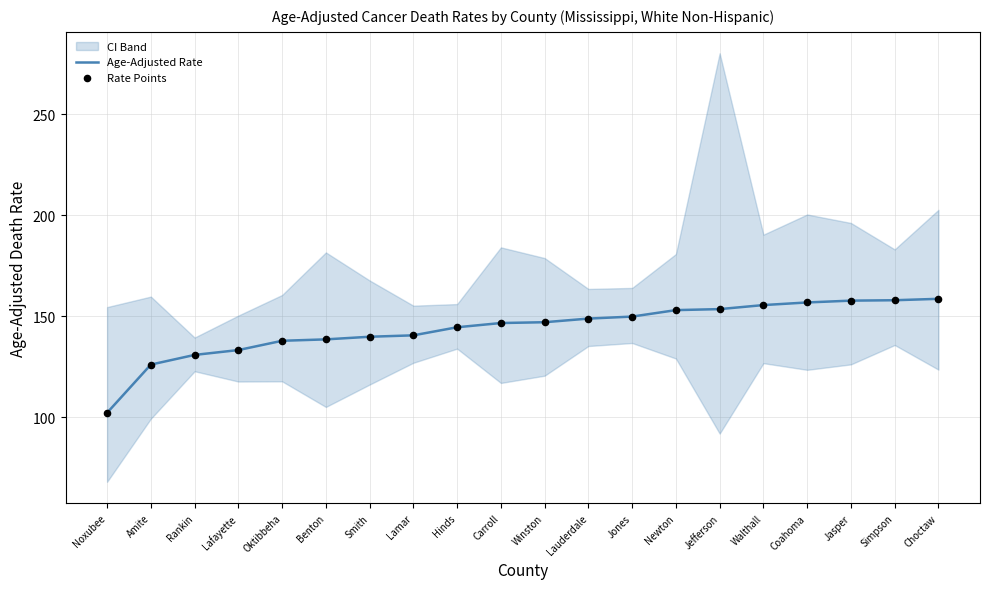

Which series contains the lowest Y value?

Age-Adjusted Rate